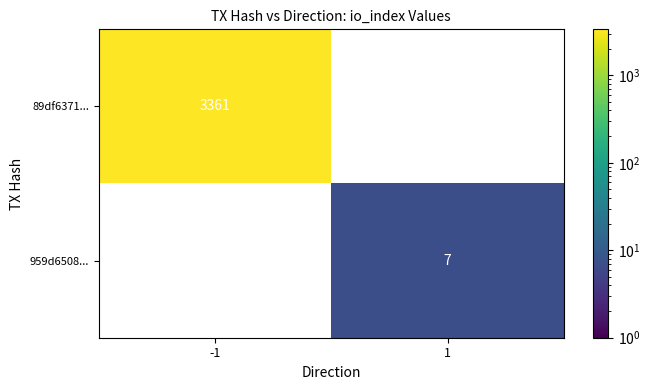

Which series has the largest total across all categories?

89df6371...